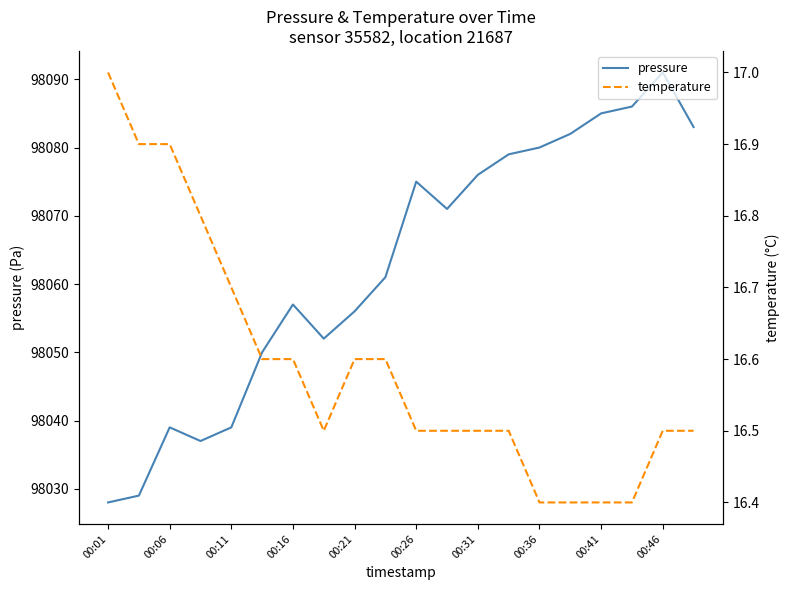

What is the minimum value for pressure?

98028